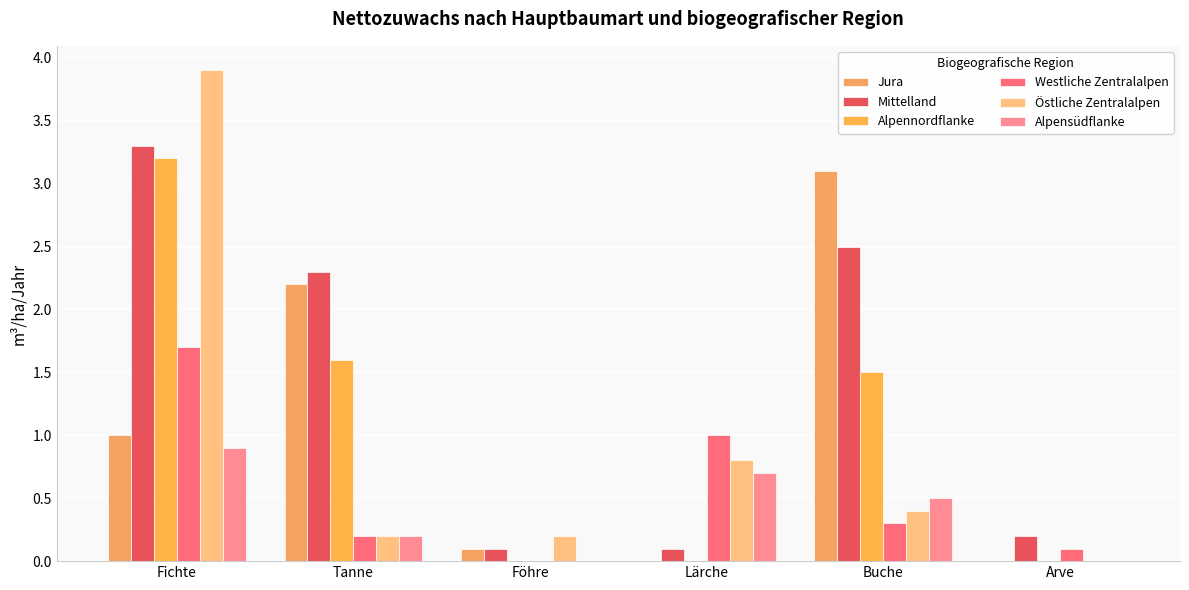

How many series are shown in this chart?

6